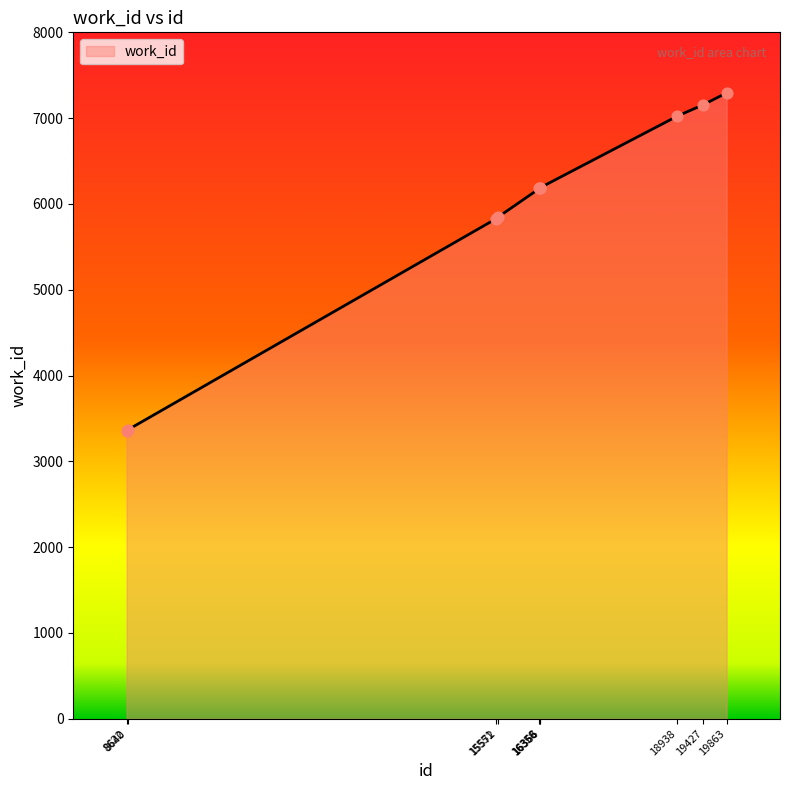

What is the change in value from 15572 to 16358?

+338